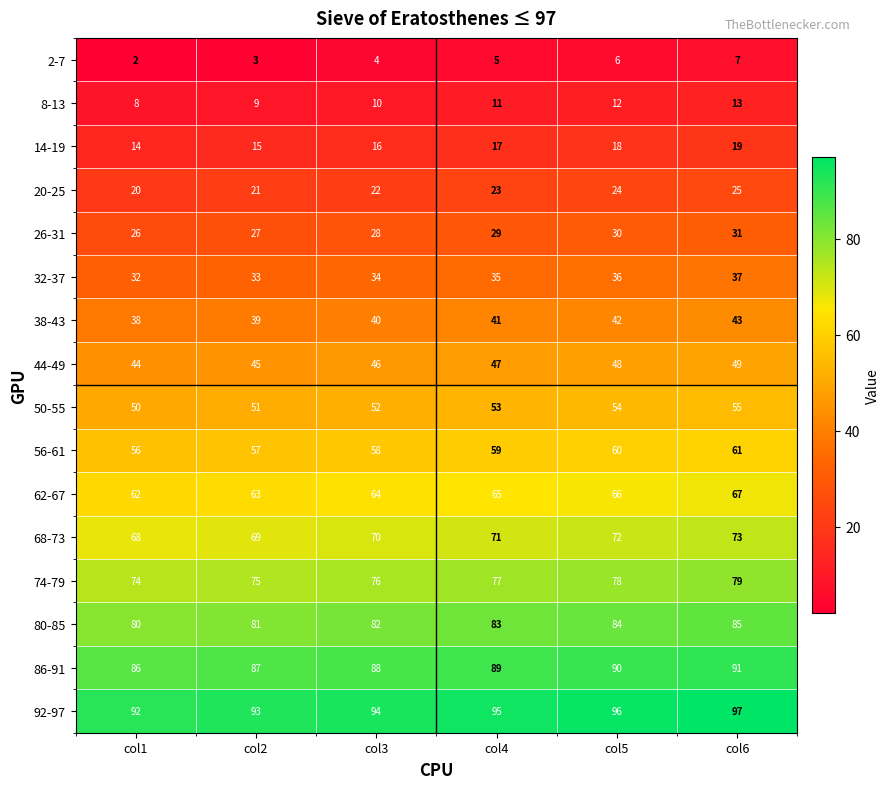

Is it true that 74-79 equals 24 at col6?

False